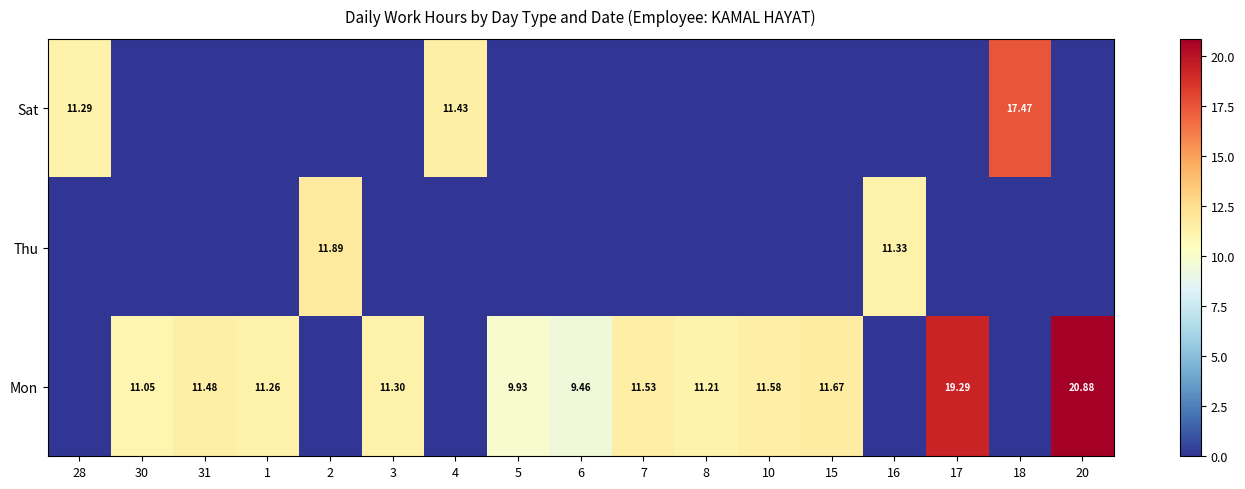

What is the difference between the highest and lowest values at 18?

17.5